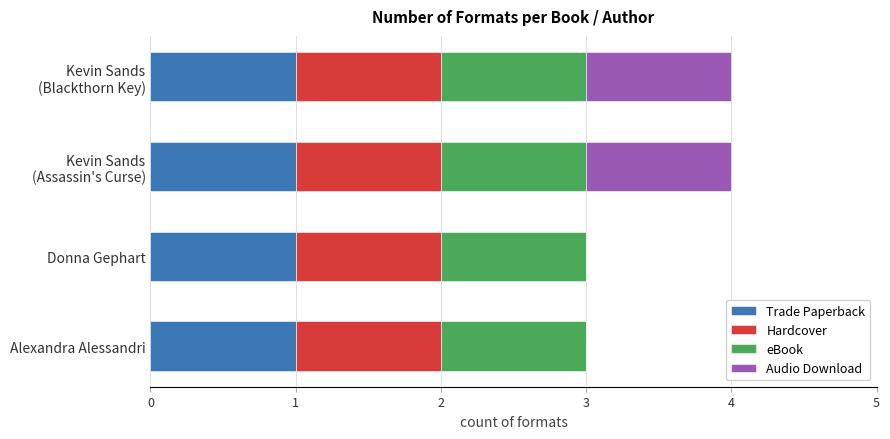

What are all the series names shown in the legend?

Trade Paperback, Hardcover, eBook, Audio Download